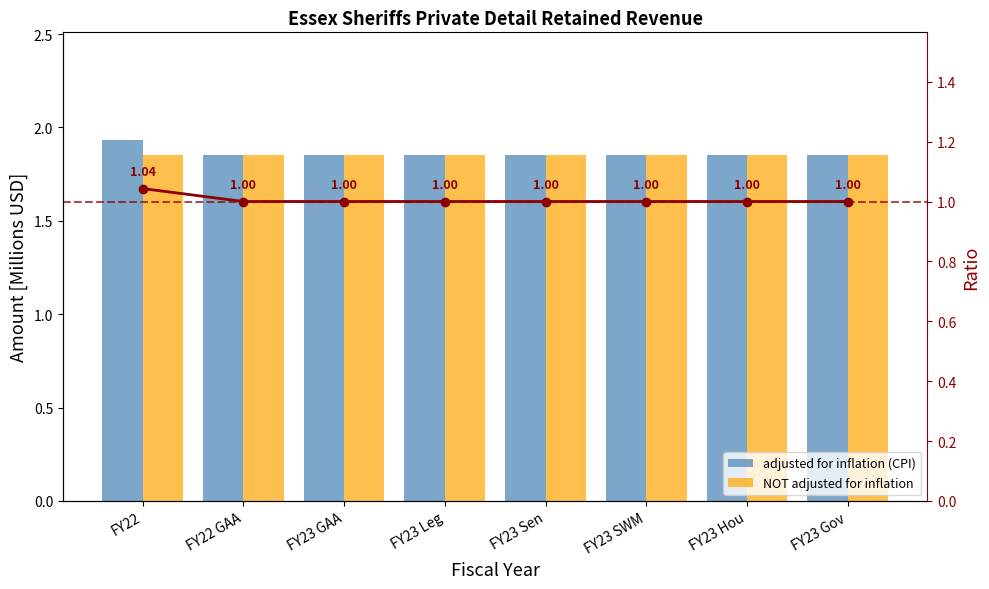

Is the value of NOT adjusted for inflation at FY23 Gov greater than the value of adjusted for inflation (CPI) at FY22?

No